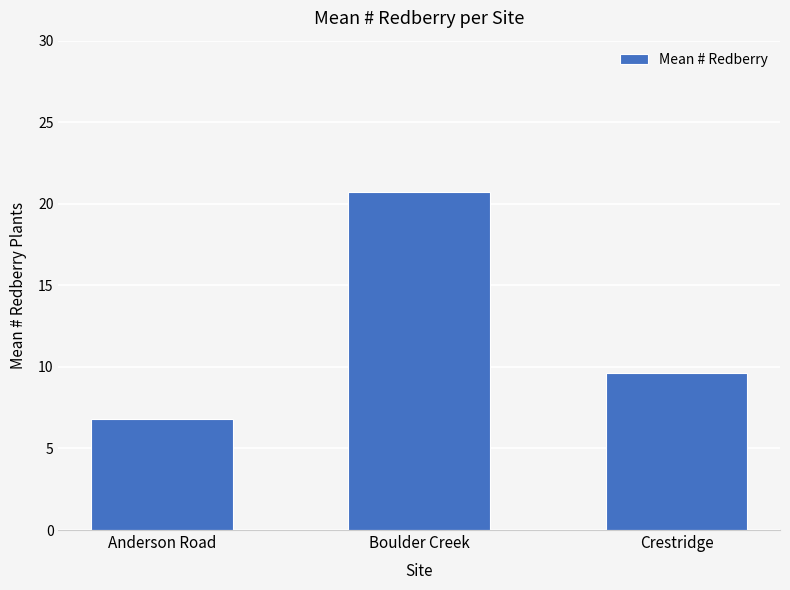

What is the label of the 2nd bar from the left?

Boulder Creek